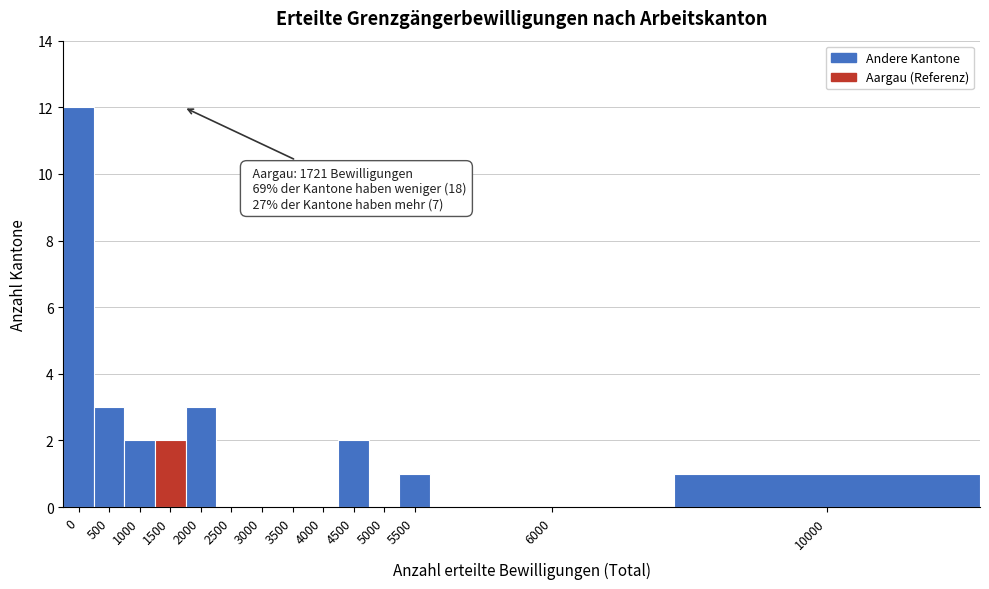

Reading left to right, transcribe all the data shown in this chart.

0=12	500=3	1000=2	1500=2	2000=3	2500=0	3000=0	3500=0	4000=0	4500=2	5000=0	5500=1	6000=0	10000=1